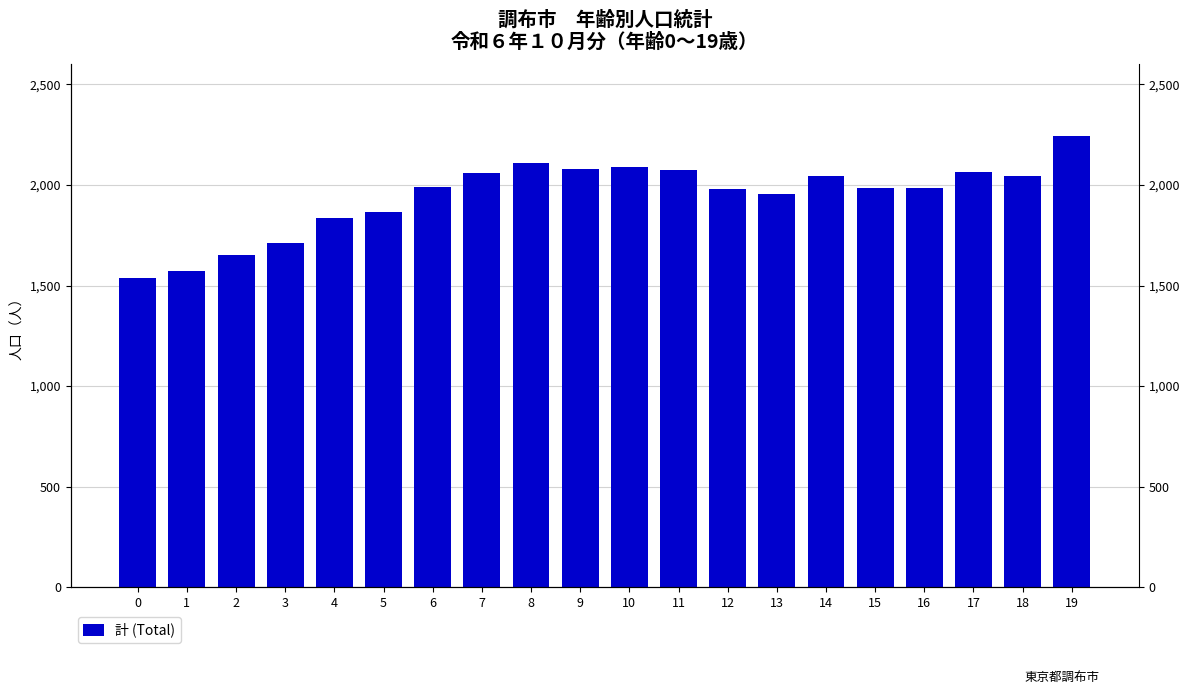

What is the value of the 9th bar from the left?

2110